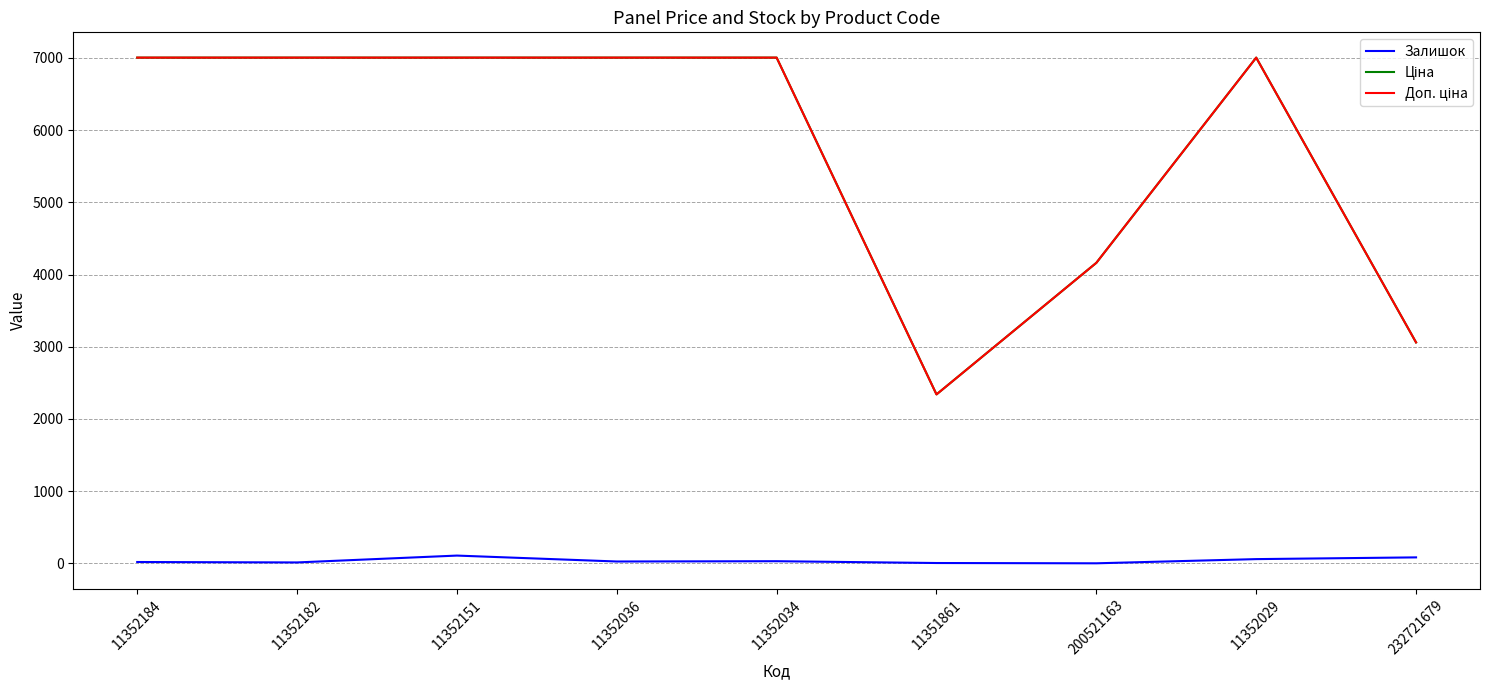

What is the maximum value shown in the chart?

7002.7